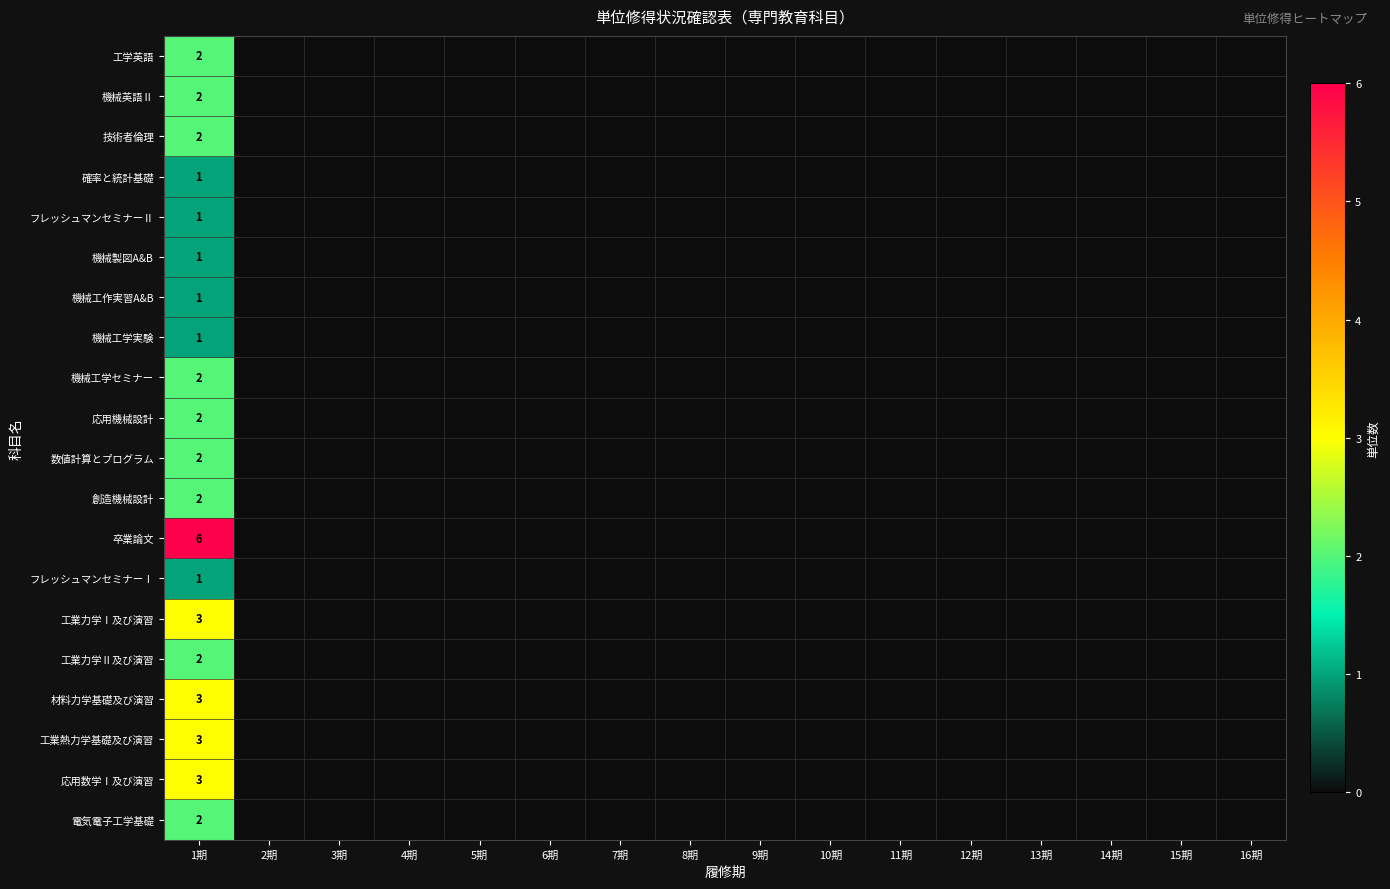

The value of フレッシュマンセミナーⅠ at 3期 is 0. True or false?

True